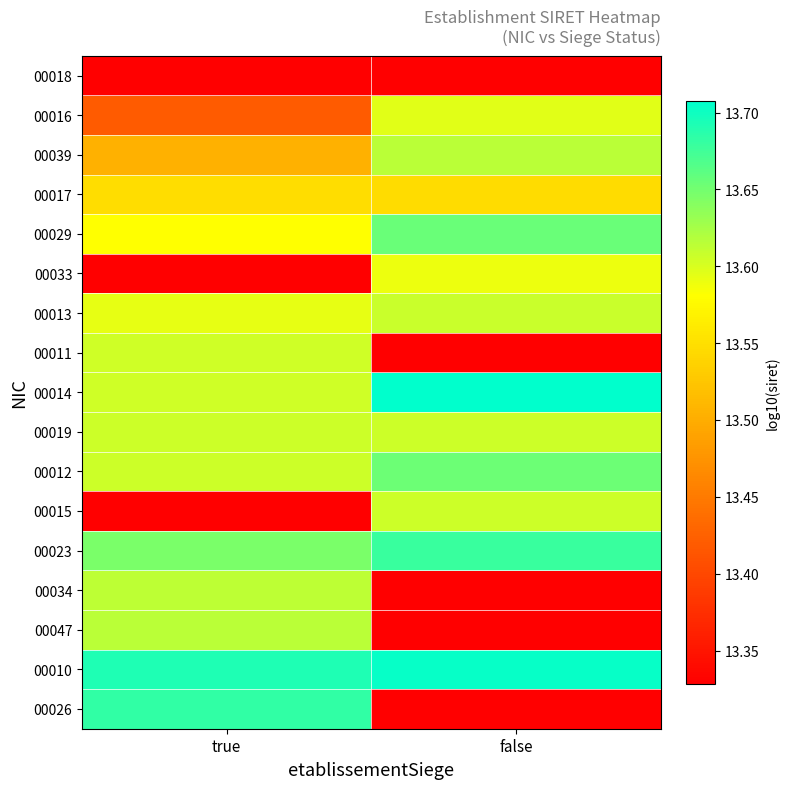

Which category has the lowest value in the 00033 series?

true